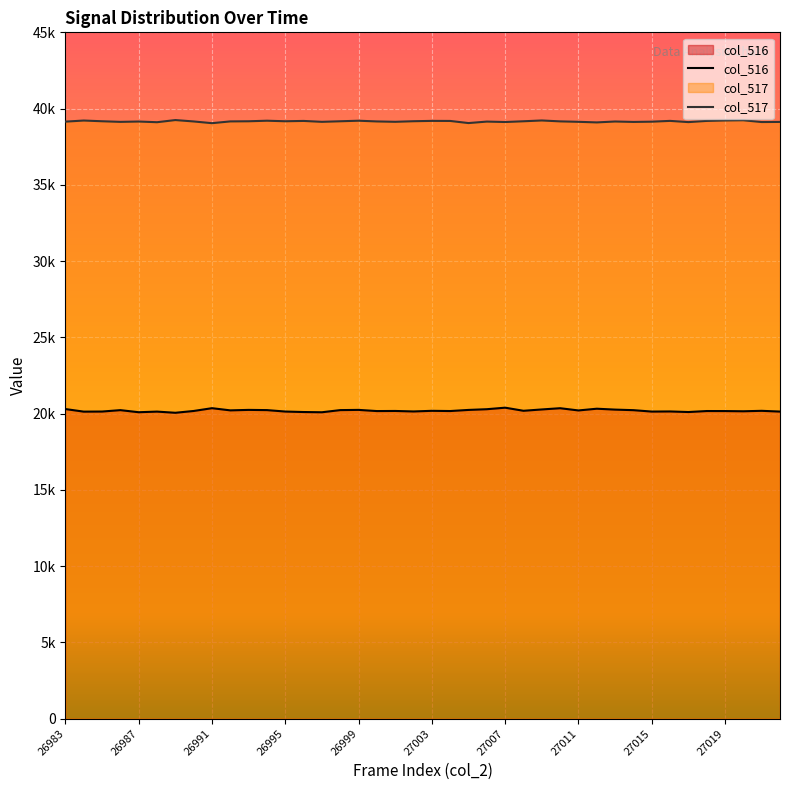

Where is the first local minimum for col_516?

26984